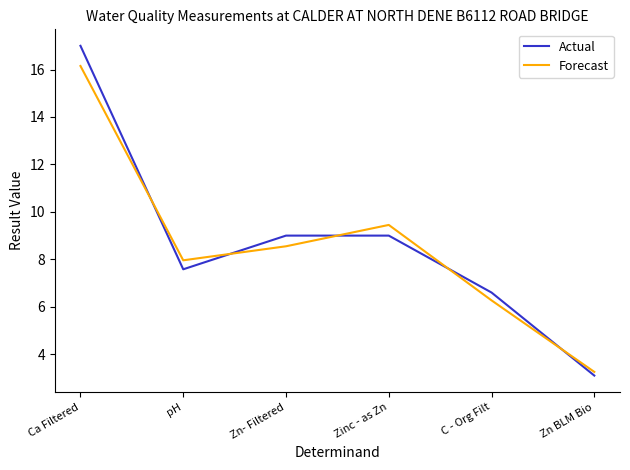

What is the minimum value shown in the chart?

3.1